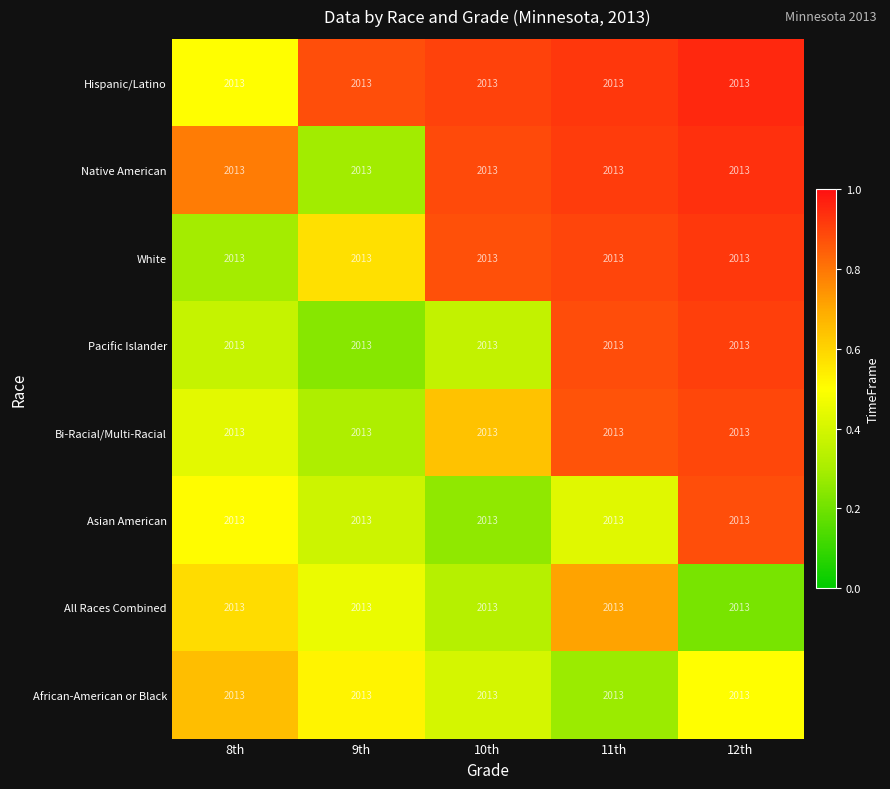

Rank the series by their maximum value, from highest to lowest.

Hispanic/Latino, Native American, White, Pacific Islander, Bi-Racial/Multi-Racial, Asian American, All Races Combined, African-American or Black